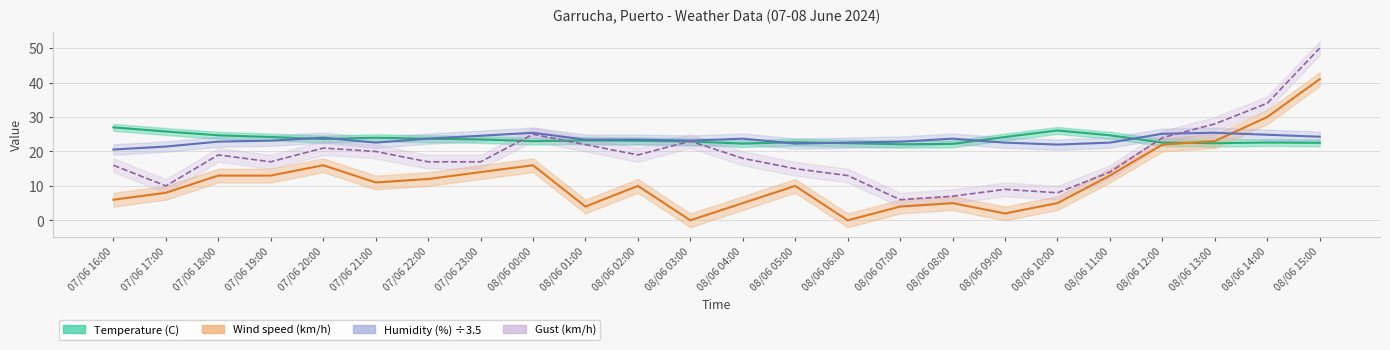

List the series in order of their peak value, highest first.

Gust (km/h), Wind speed (km/h), Temperature (C), Humidity (%)